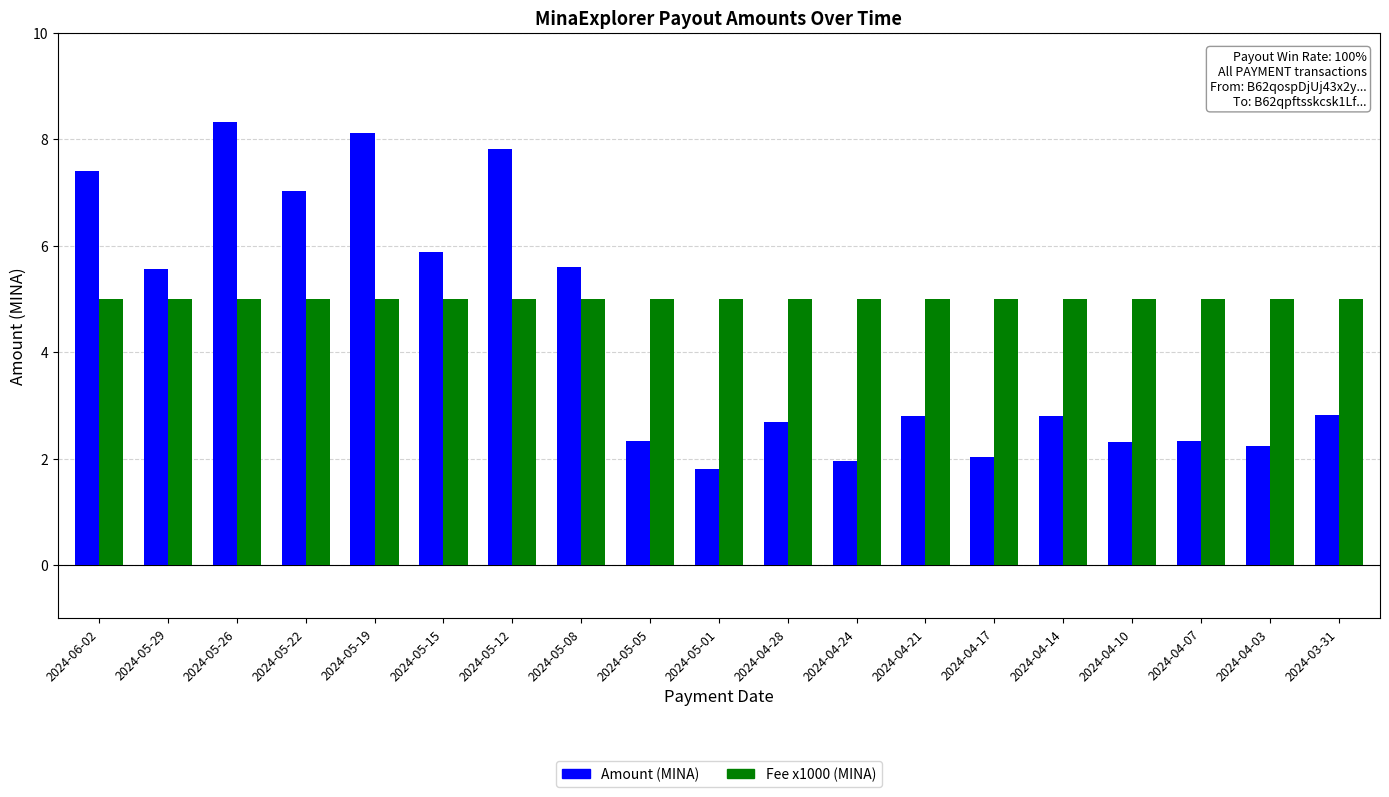

True or false: Amount (MINA) has a value of 7.4 at 2024-06-02.

True